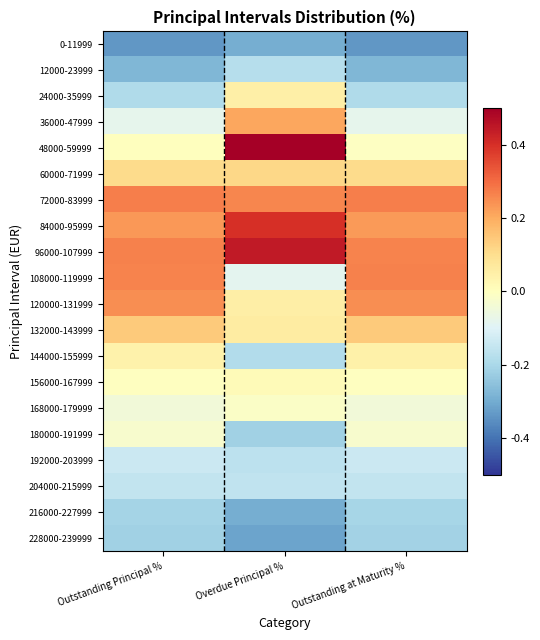

What is the total value across all series at Outstanding at Maturity %?

-0.1